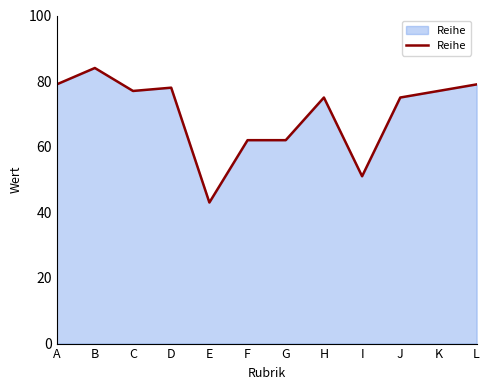

Reading left to right, list all the values displayed in this chart.

A=79	B=84	C=77	D=78	E=43	F=62	G=62	H=75	I=51	J=75	K=77	L=79